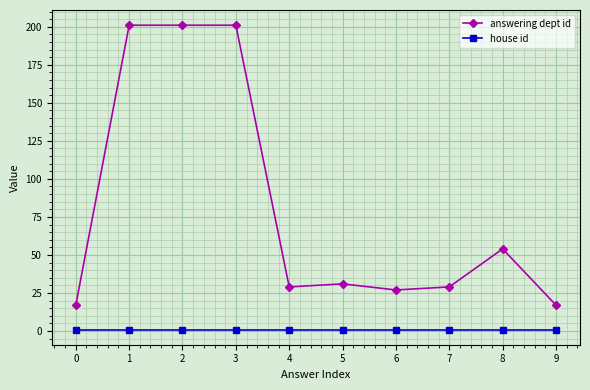

True or false: house id and answering dept id cross at least once.

False